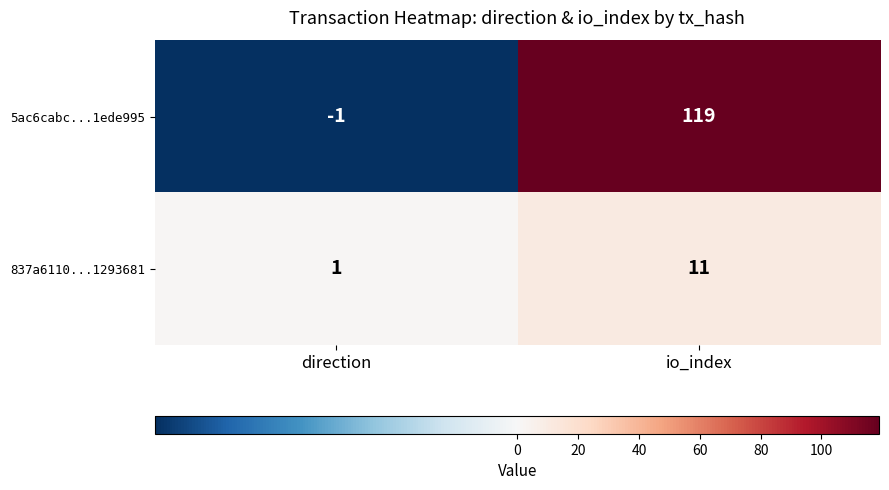

What is the approximate value of 837a6110...1293681 at io_index?

11